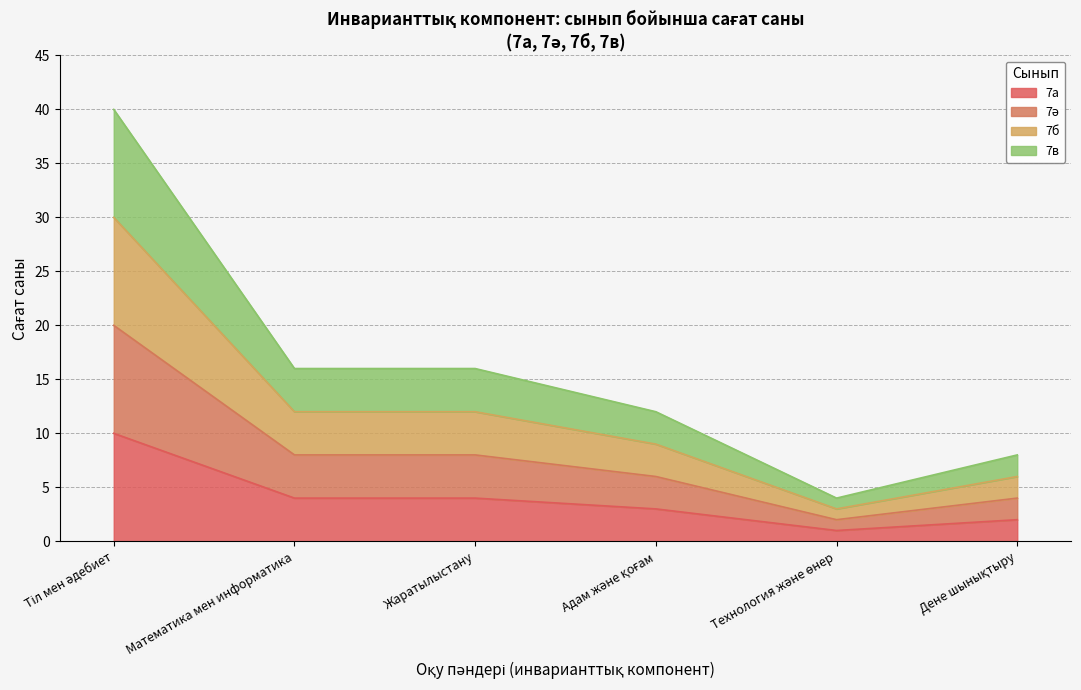

Which series has the largest total across all categories?

7в